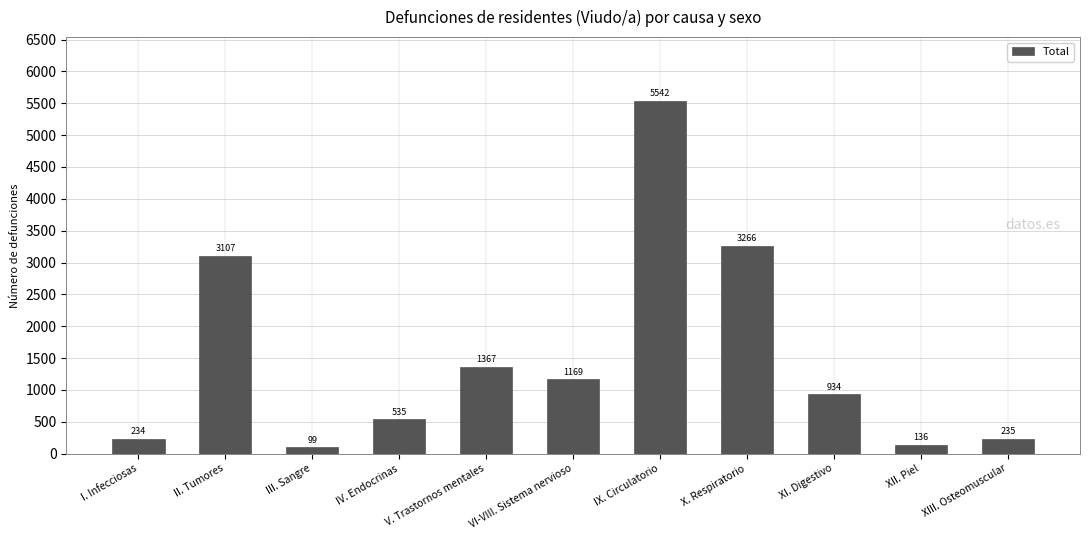

What is the label of the 6th bar from the left?

VI-VIII. Sistema nervioso